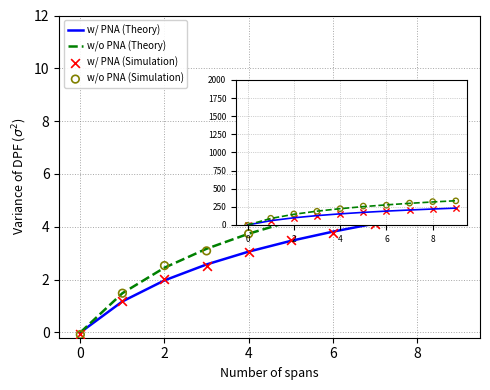

Which series contains the lowest Y value?

w/o PNA (Simulation)